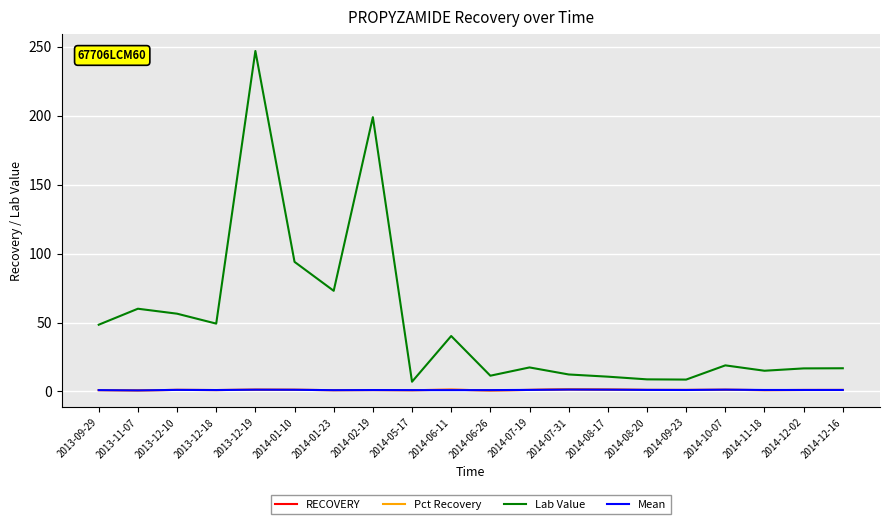

Is it true that Mean equals 1.3 at 2014-08-17?

True